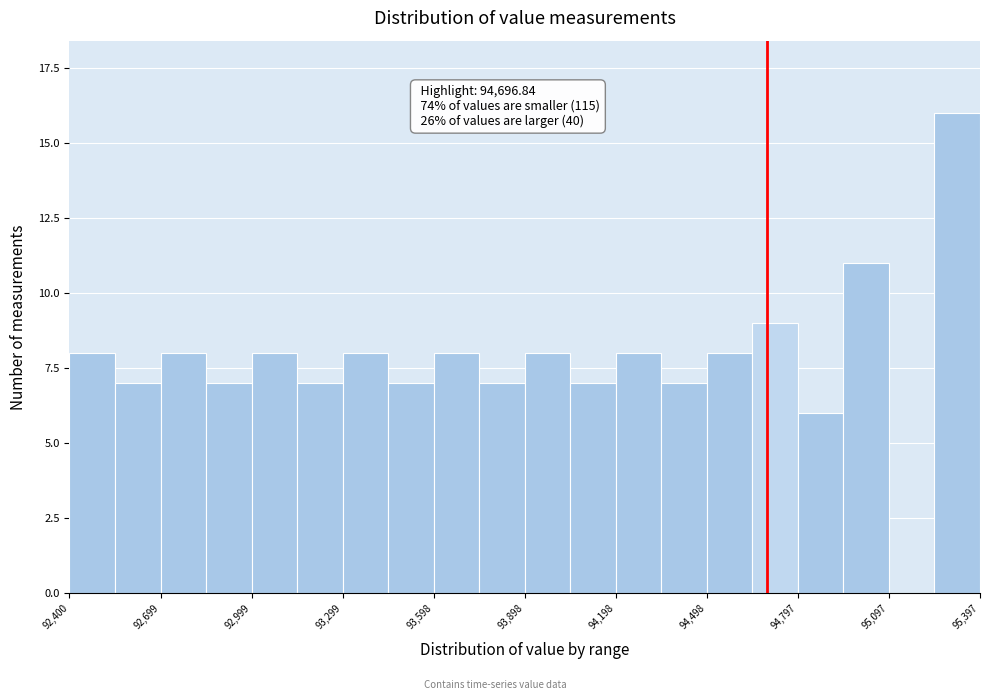

Read against the x-axis, roughly where is the centre of the tallest bar?

95300